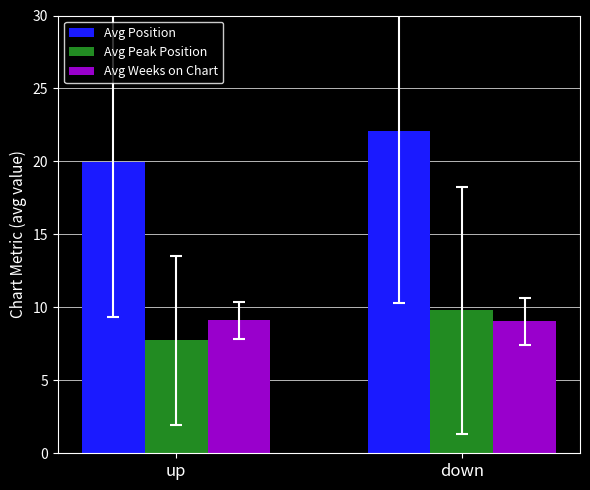

Rank the series at up from lowest to highest value.

Avg Peak Position, Avg Weeks on Chart, Avg Position